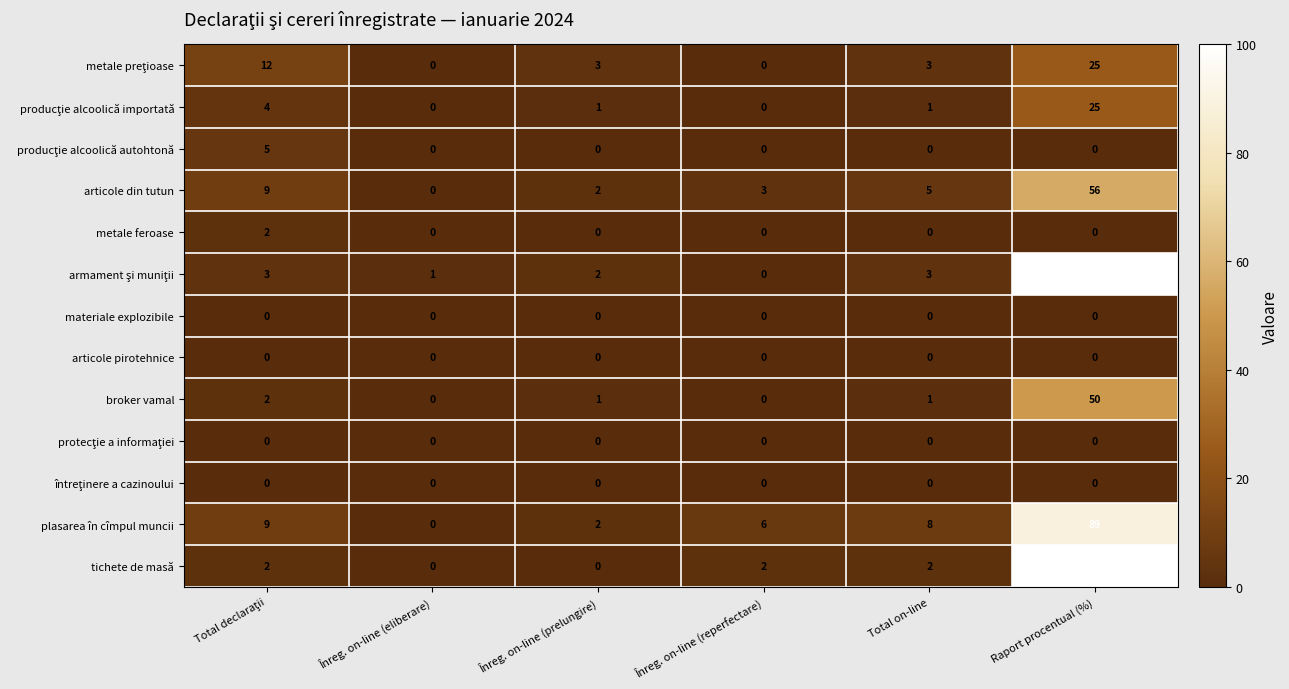

Is the value of broker vamal at Total on-line greater than the value of articole din tutun at Înreg. on-line (eliberare)?

Yes